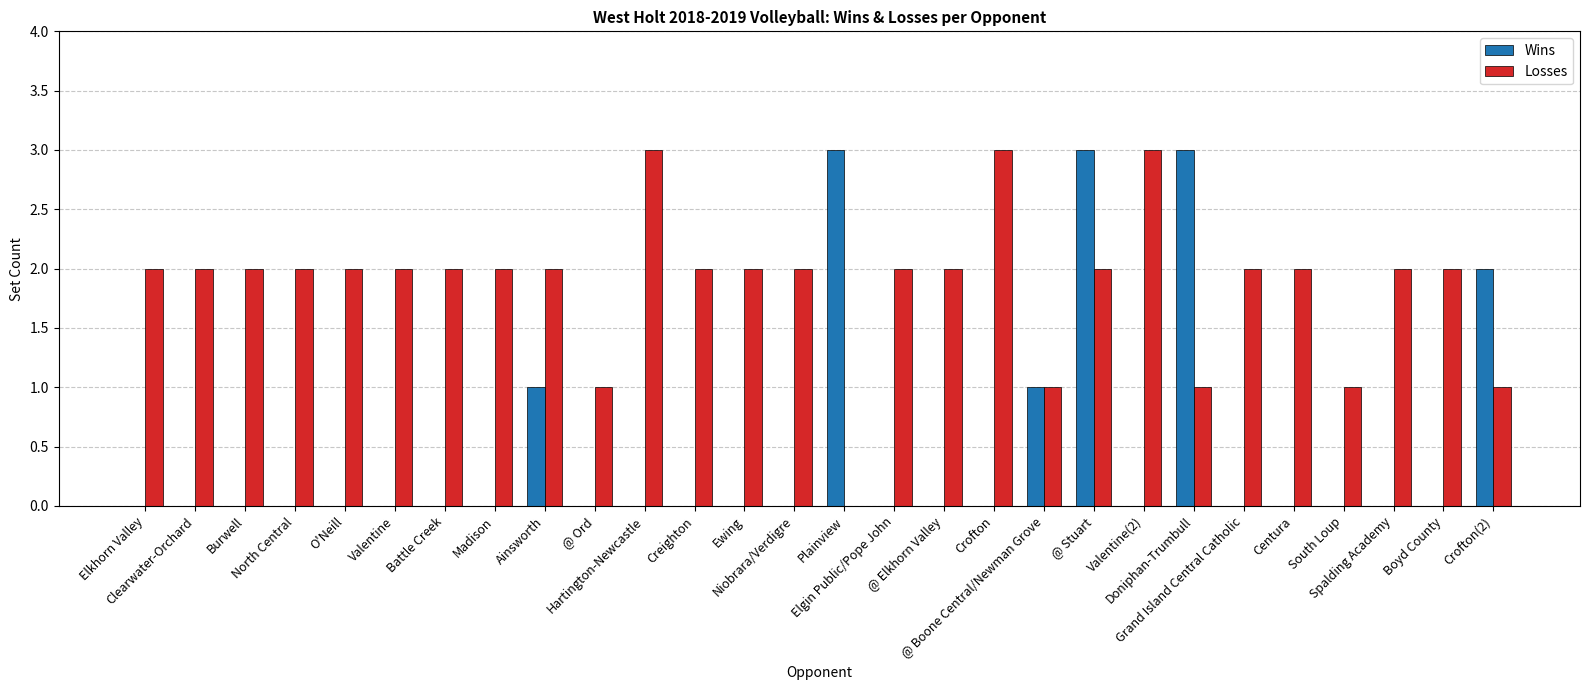

Which series has the largest total across all categories?

Losses